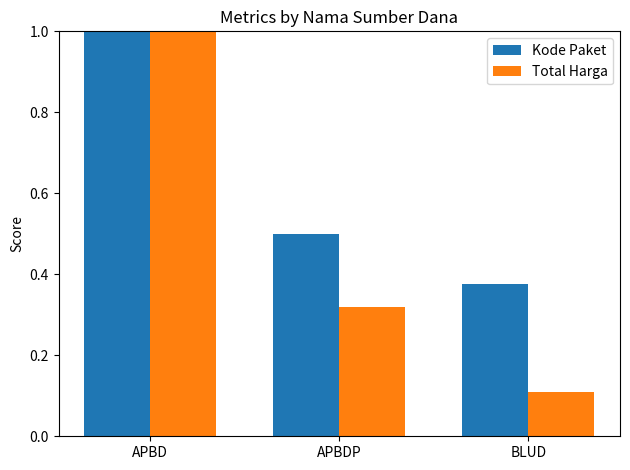

Does the chart contain any negative values?

No